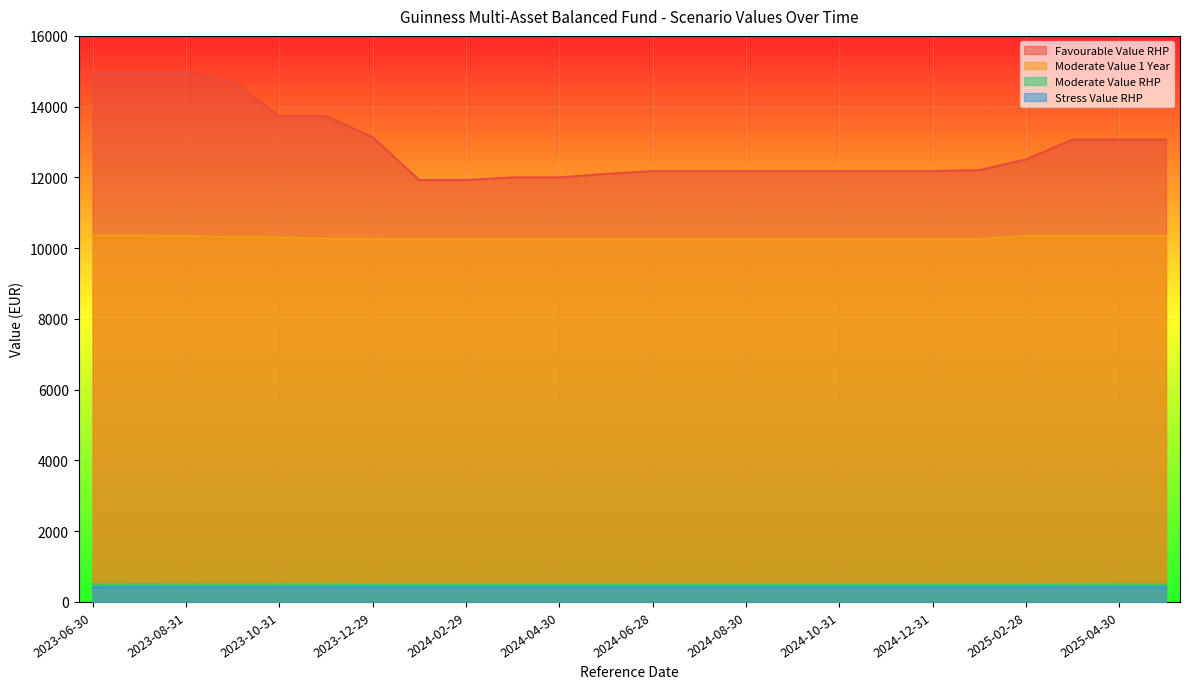

The value of Stress Value RHP at 2024-02-29 is 411.9. True or false?

True